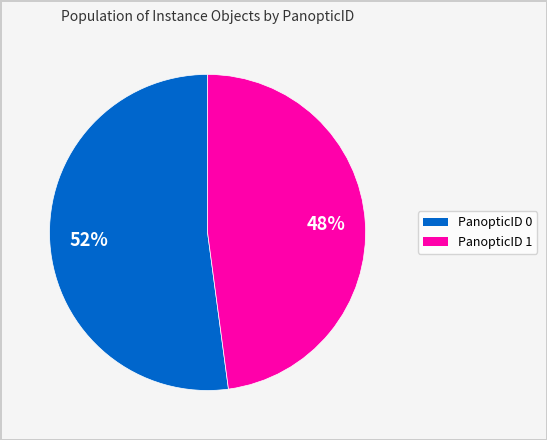

Count the number of slices in the pie.

2